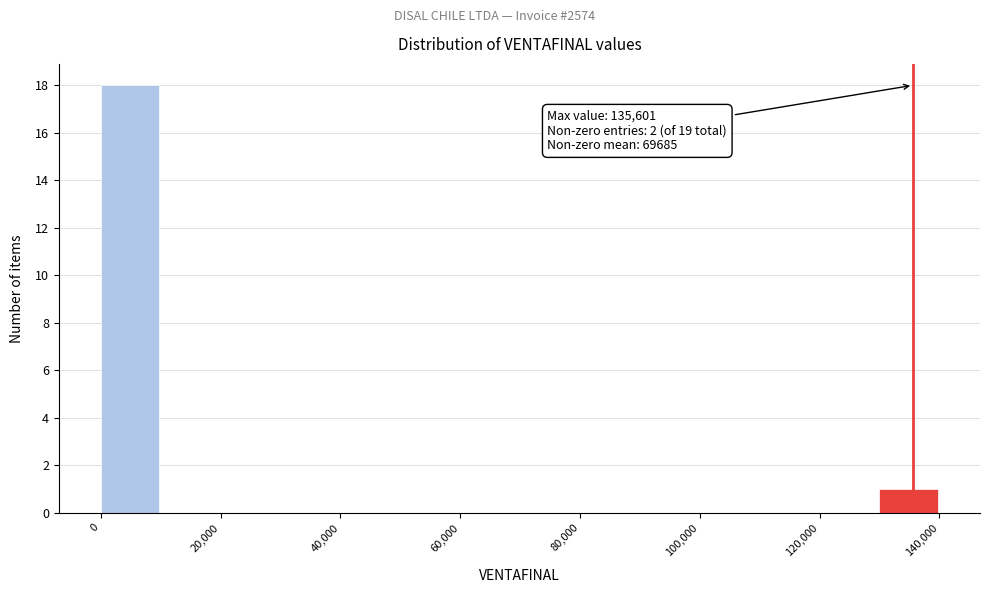

Which range on the x-axis has the tallest bar?

0 to 10000